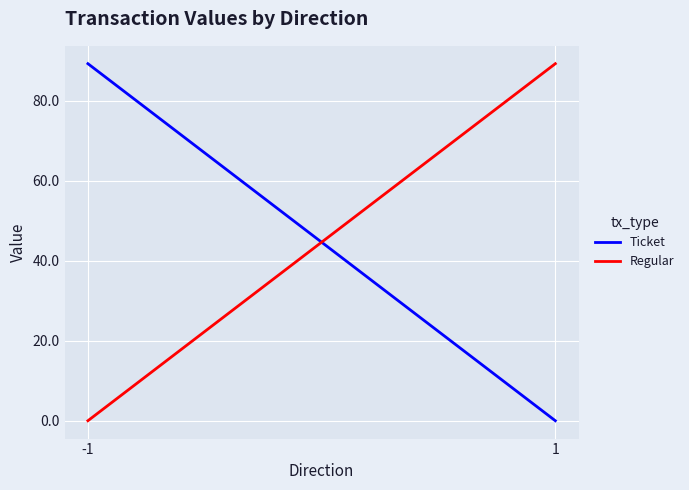

What is the value of the Regular point at the 2nd from the left?

89.2